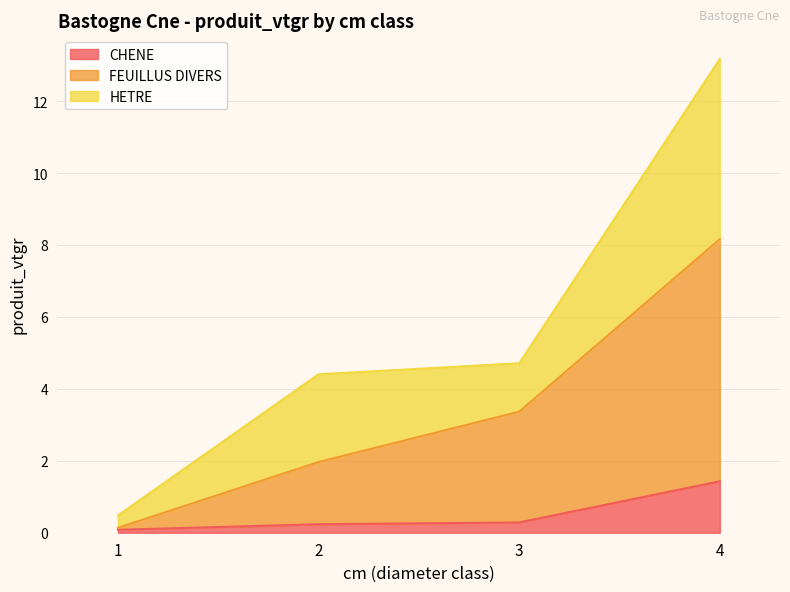

The CHENE series shows 0.1 at 2. True or false?

False